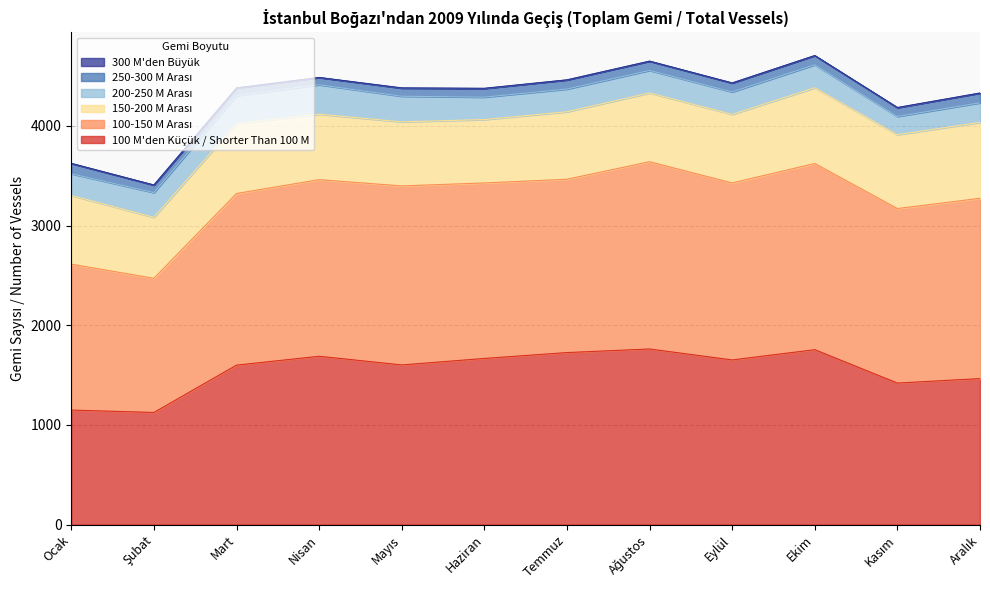

List the labels in order of 150-200 M Arası value, smallest first.

Şubat, Haziran, Mayıs, Nisan, Temmuz, Eylül, Ocak, Ağustos, Mart, Kasım, Ekim, Aralık